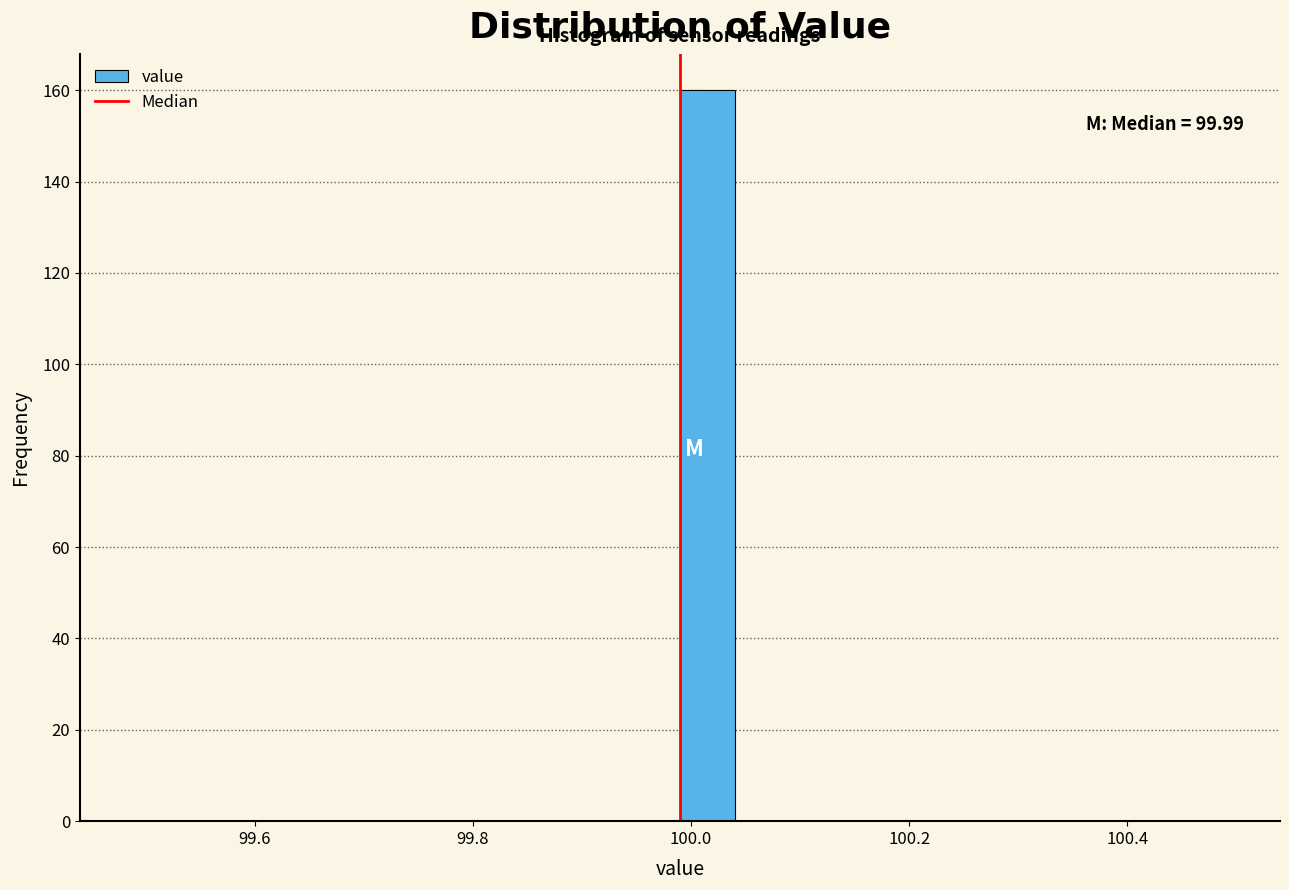

Around what value on the x-axis is the tallest bar? Give the approximate position of its centre, as read against the axis.

100.02